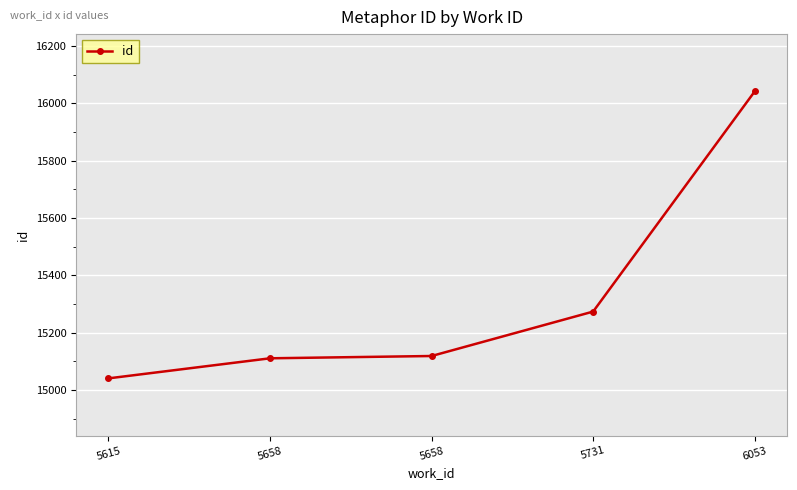

Between 5658 and 5658, which is larger?

5658